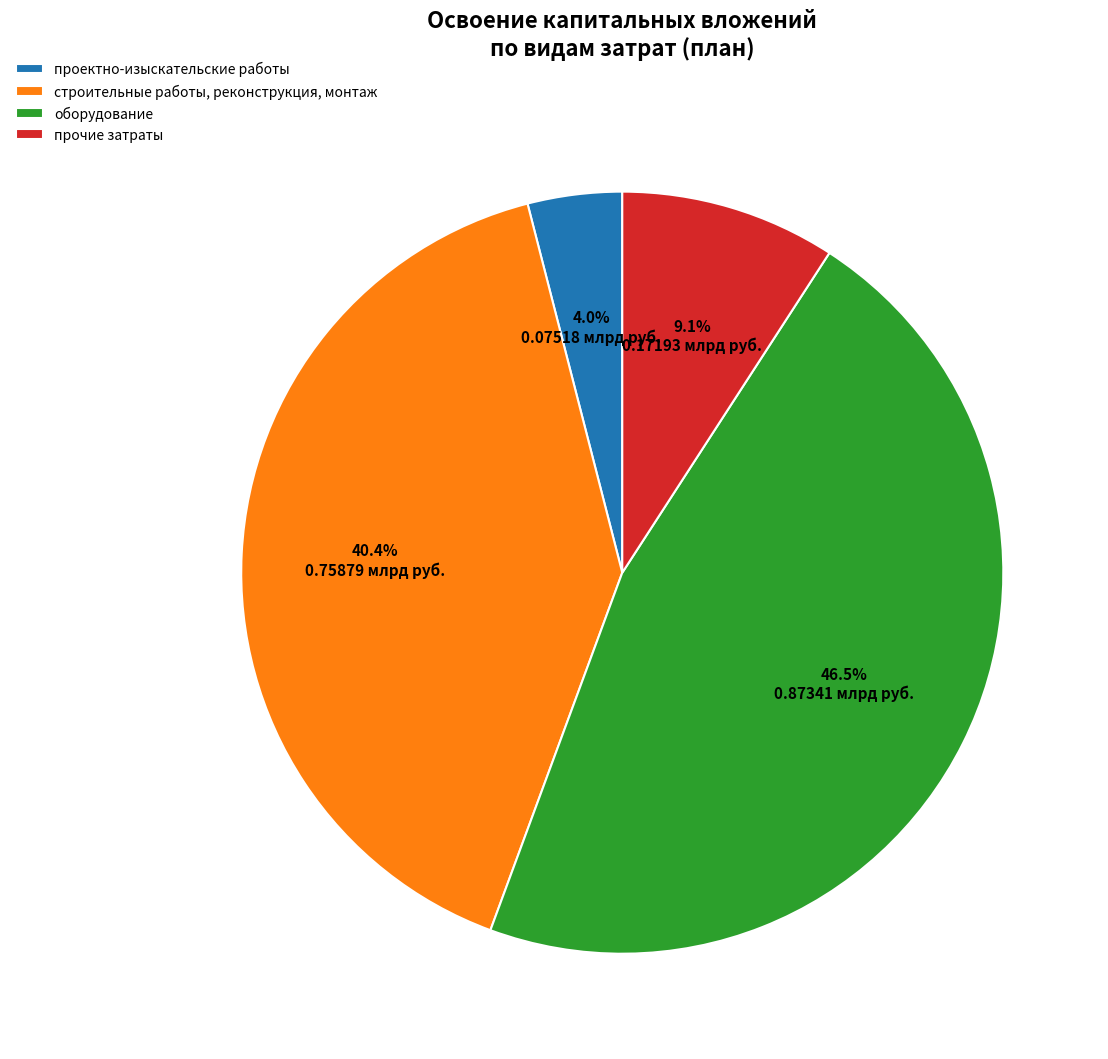

Does проектно-изыскательские работы account for over 50% of the chart?

No